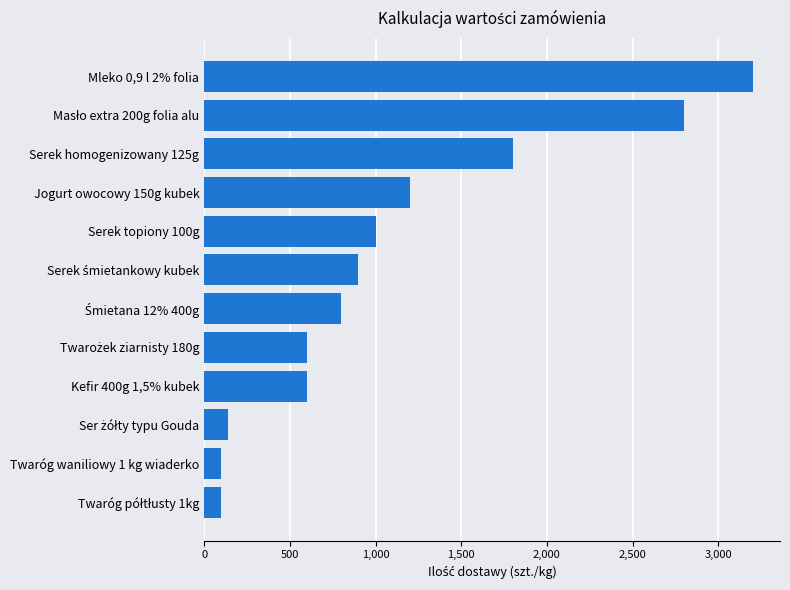

True or false: the data shows 3216 at Serek homogenizowany 125g.

False